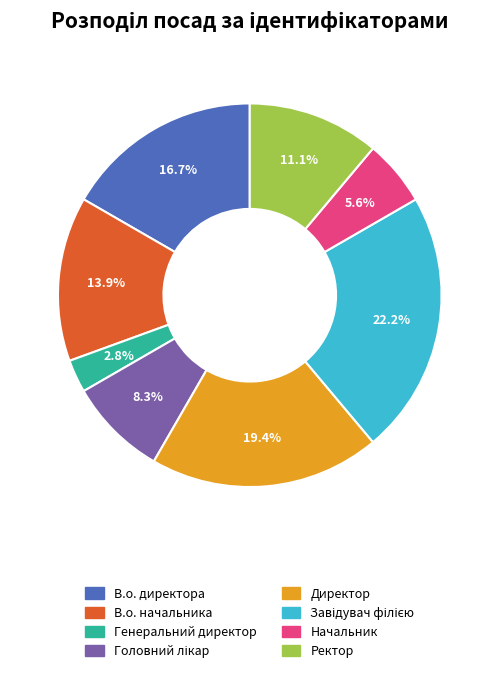

To the nearest percent, what is the difference between the largest and smallest slice percentages?

19%